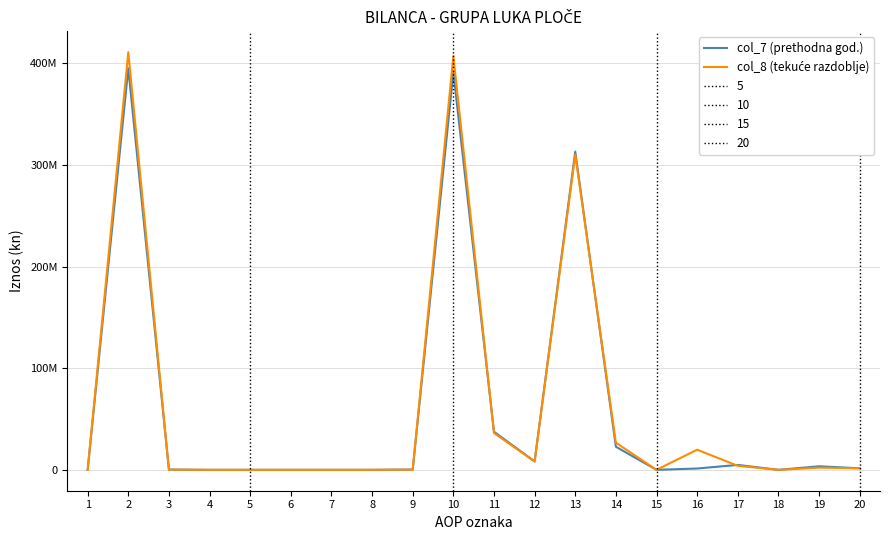

Between 13 and 20, which is larger?

13